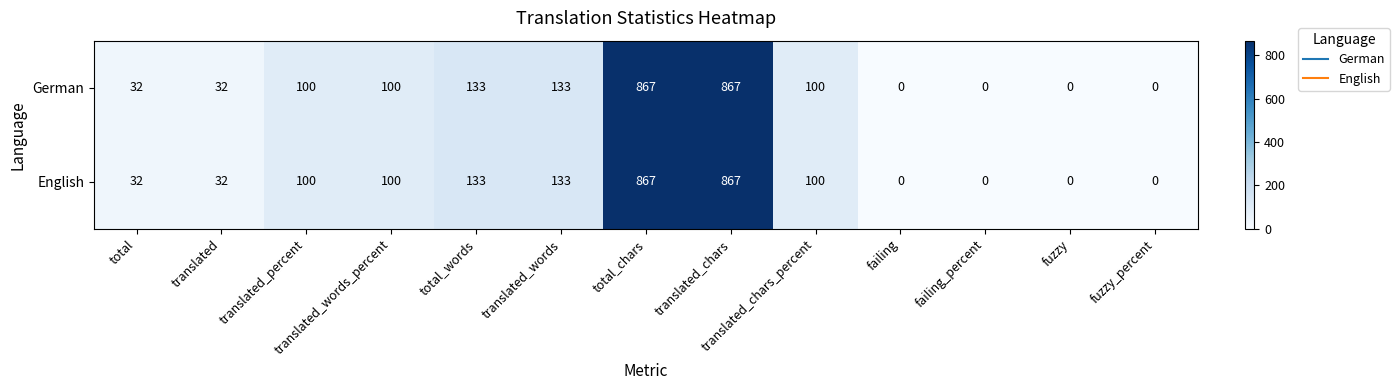

What is the difference between the German values at total_chars and total?

835